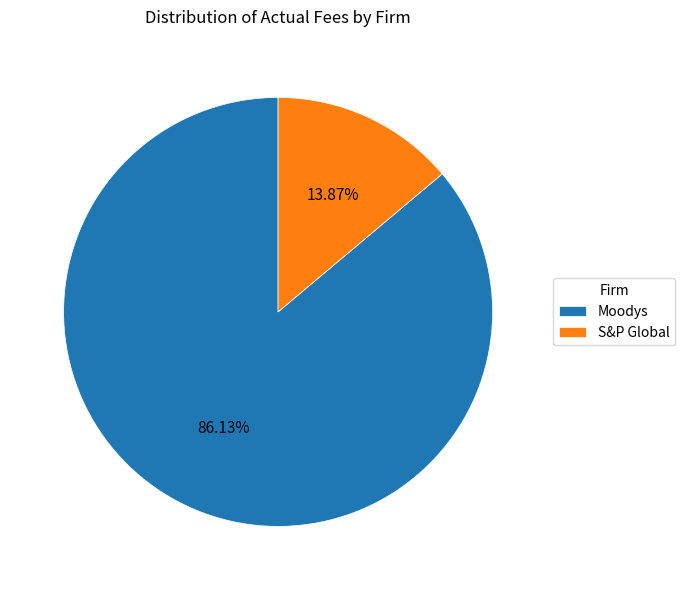

To the nearest percent, what is the difference between the largest and smallest slice percentages?

72%